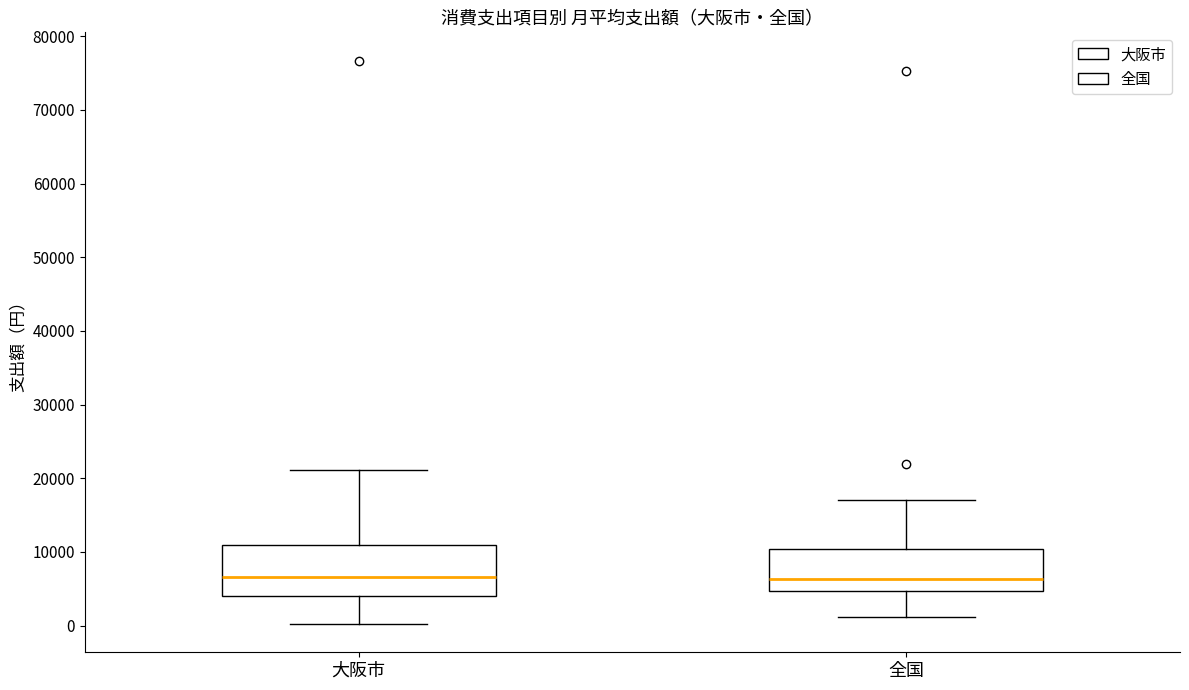

Reading left to right, transcribe this box plot: for each box, give where its median line is, the range the box spans, and where its two whiskers end, as read against the y-axis. The values are not printed on the chart, so give them approximately, as read against the axis.

大阪市: median 7000, box 4000 to 11000, whiskers 0 to 21000
全国: median 6000, box 5000 to 10000, whiskers 1000 to 17000